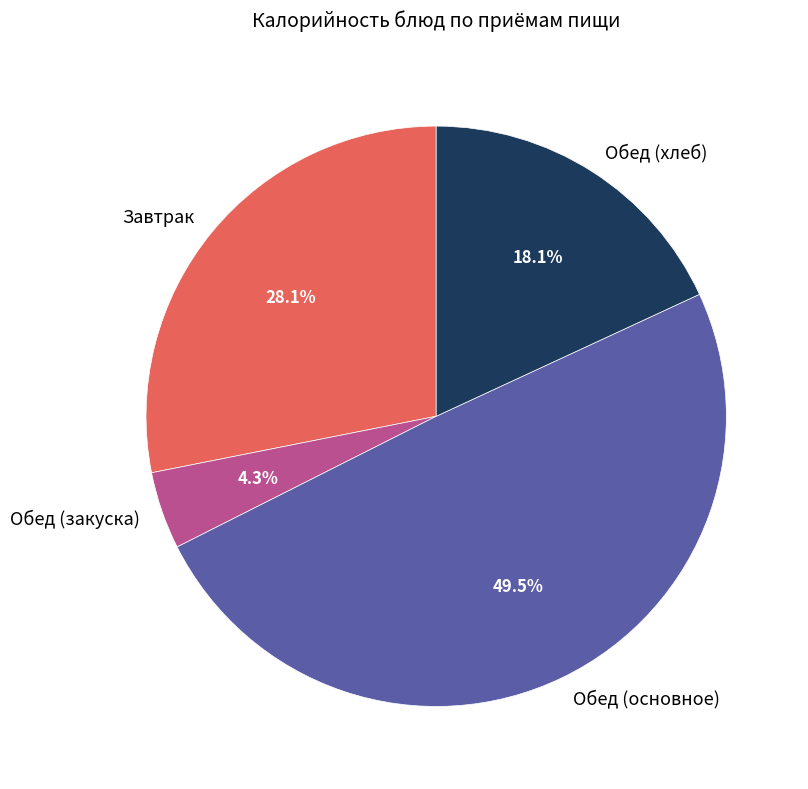

Is there a majority slice in this chart?

No